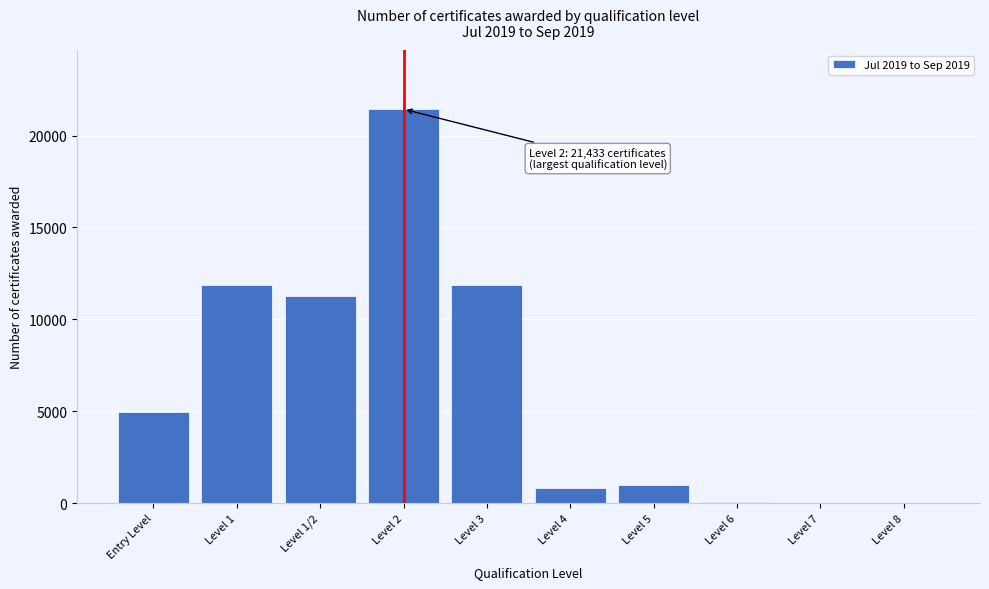

What is the change in value from Level 5 to Level 8?

-970